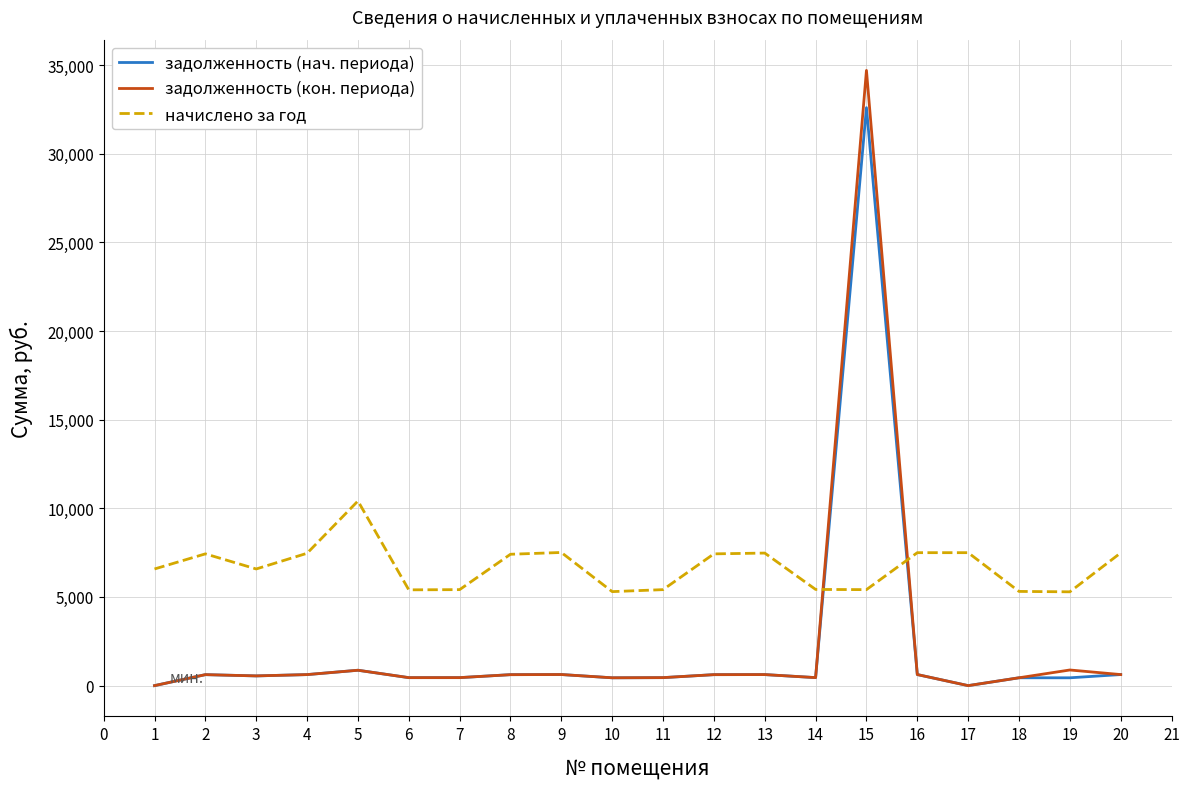

List the series in order of their peak value, lowest first.

начислено за год, задолженность (нач. периода), задолженность (кон. периода)